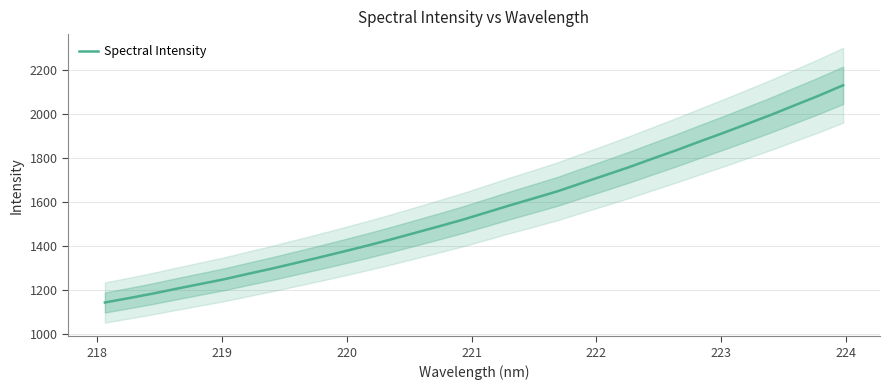

How many series are shown in this chart?

1